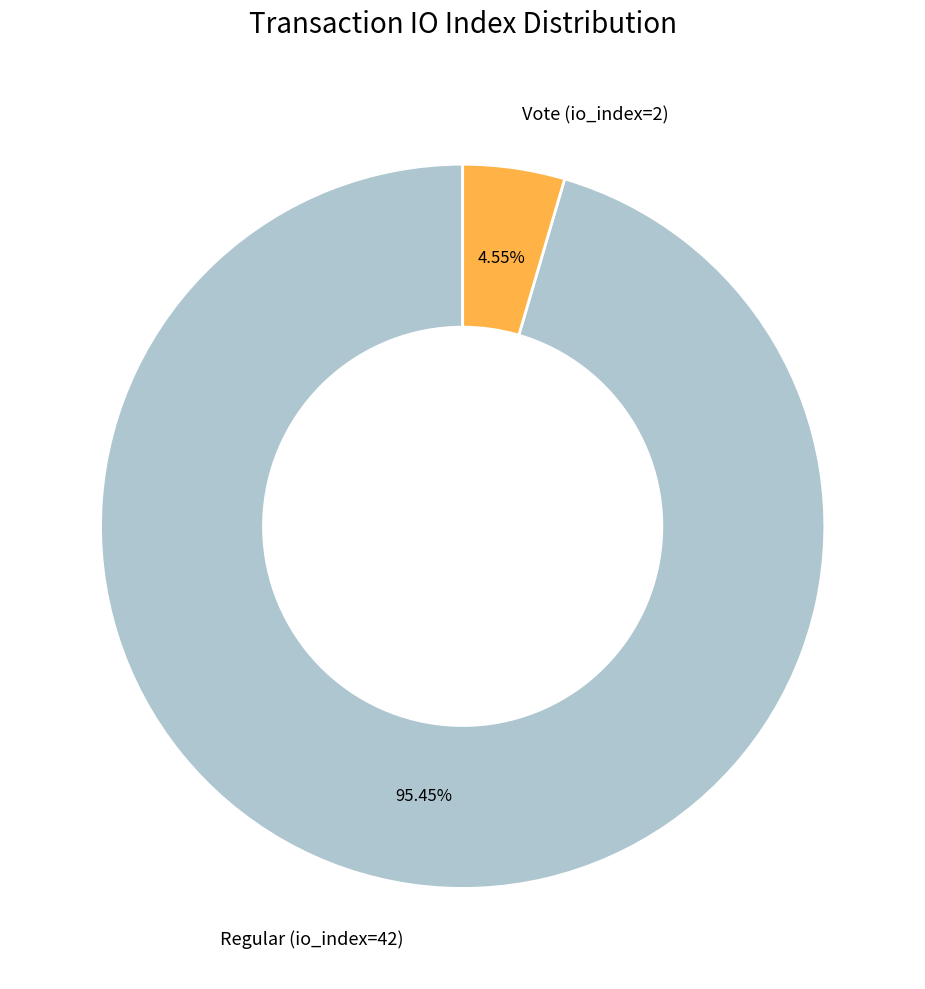

Which slice is the largest?

Regular (io_index=42)